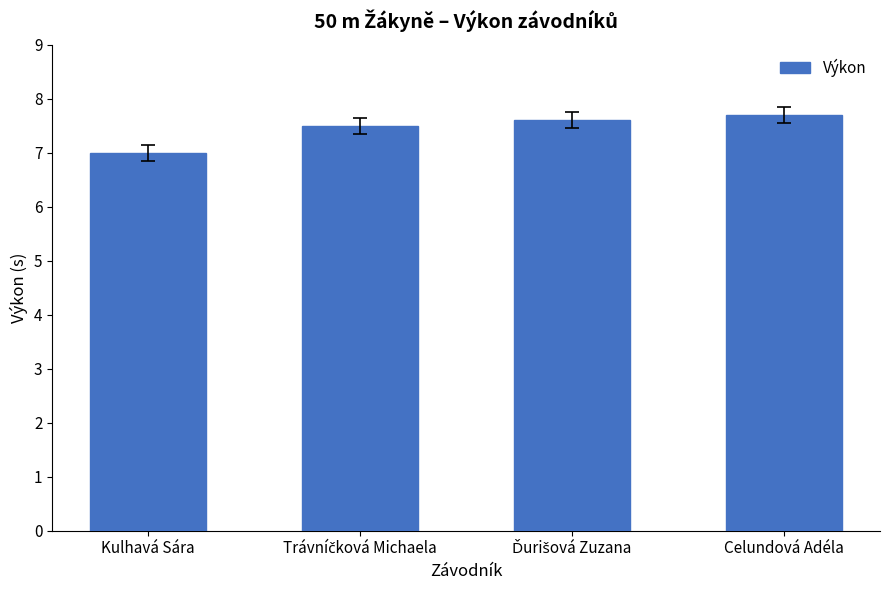

Reading left to right, list all the values displayed in this chart.

7.0	7.5	7.6	7.7